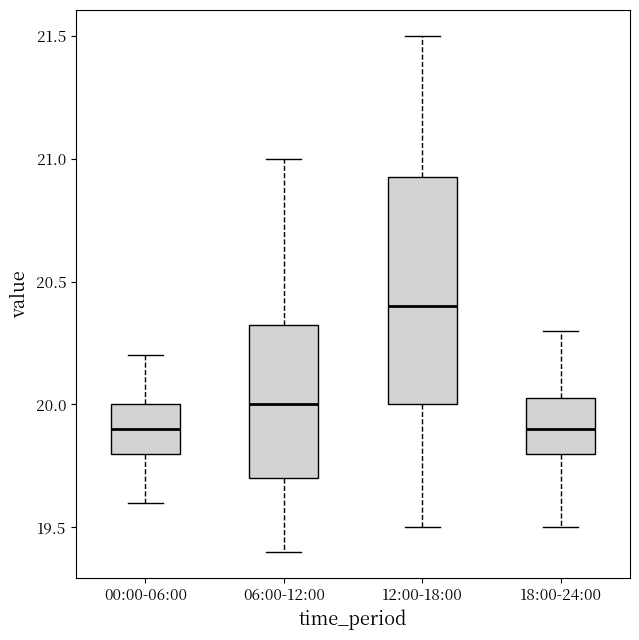

Reading left to right, transcribe this box plot: for each box, give where its median line is, the range the box spans, and where its two whiskers end, as read against the y-axis. The values are not printed on the chart, so give them approximately, as read against the axis.

00:00-06:00: median 19.90, box 19.80 to 20.00, whiskers 19.60 to 20.20
06:00-12:00: median 20.00, box 19.70 to 20.35, whiskers 19.40 to 21.00
12:00-18:00: median 20.40, box 20.00 to 20.95, whiskers 19.50 to 21.50
18:00-24:00: median 19.90, box 19.80 to 20.05, whiskers 19.50 to 20.30